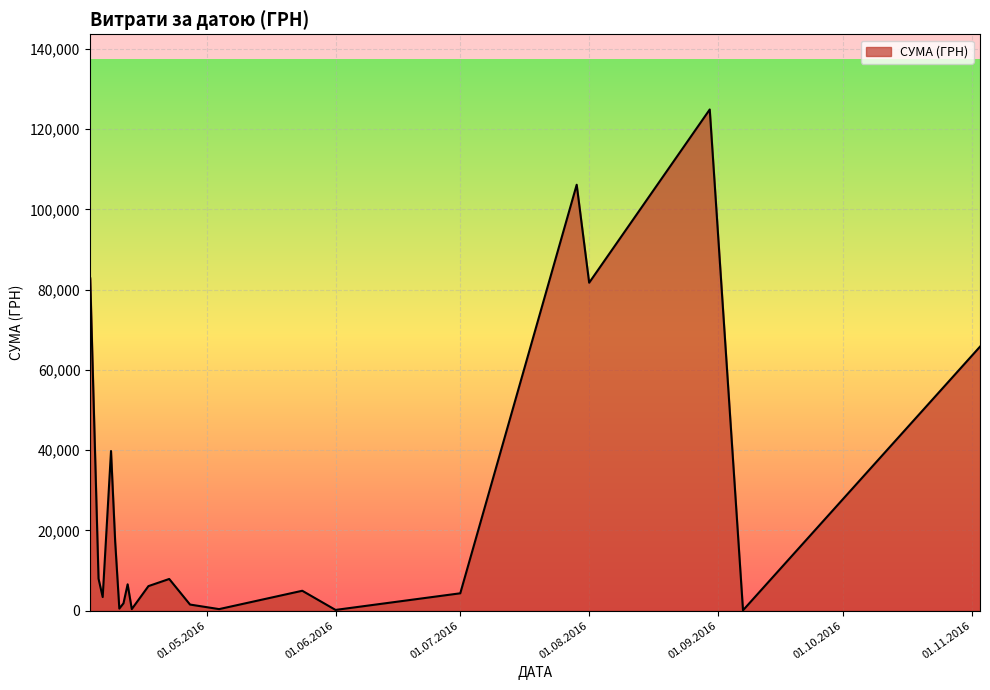

How many interior local peaks (higher than both neighbors) does the data have?

6